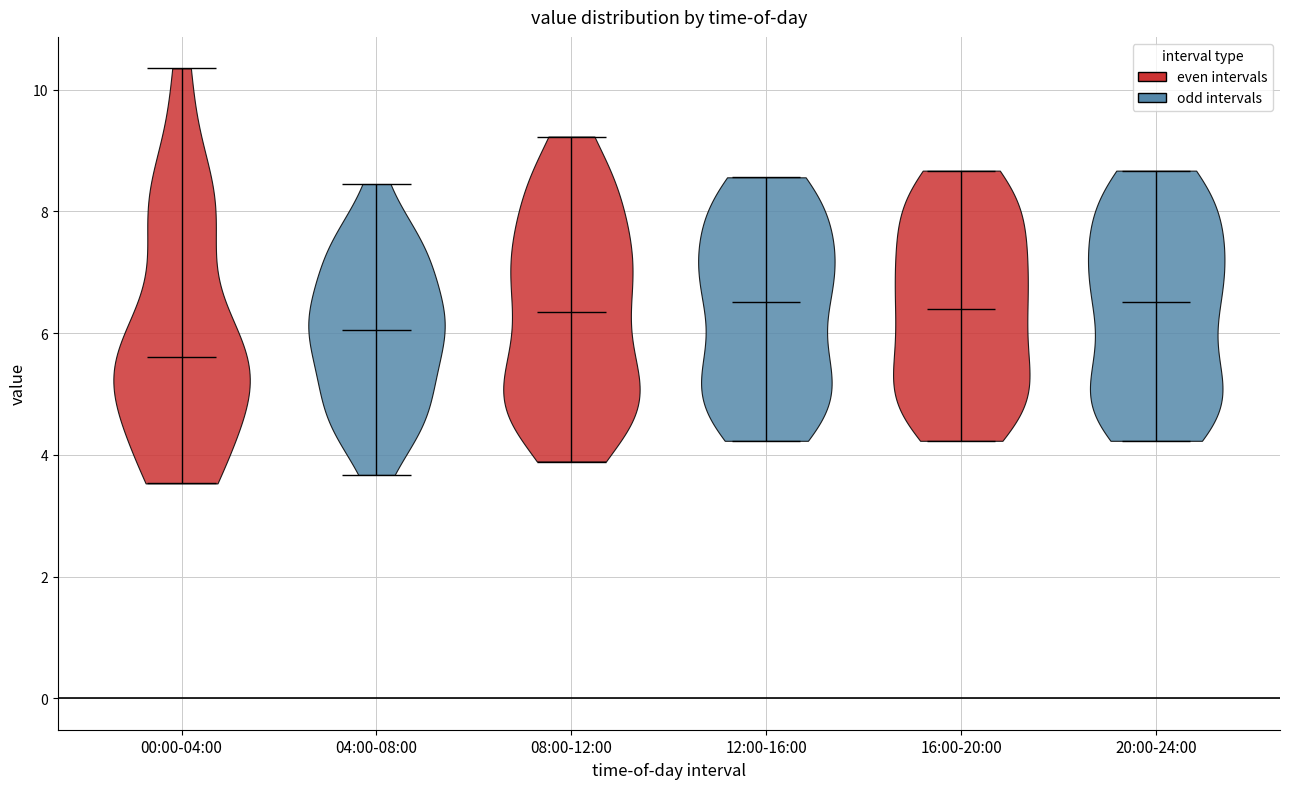

Where does the median line of the violin for 20:00-24:00 sit on the y-axis? The values are not printed on the chart, so give them approximately, as read against the axis.

6.6